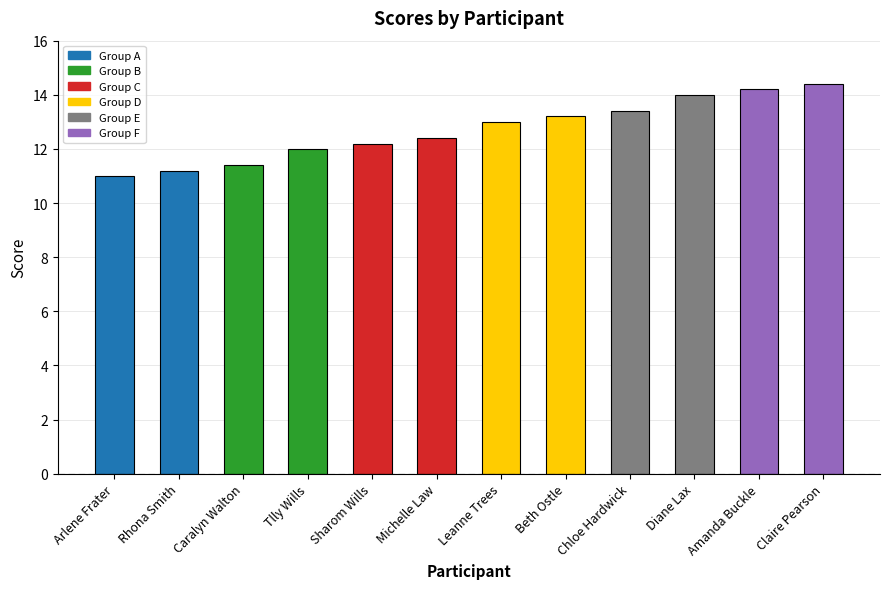

How many series are shown in this chart?

1